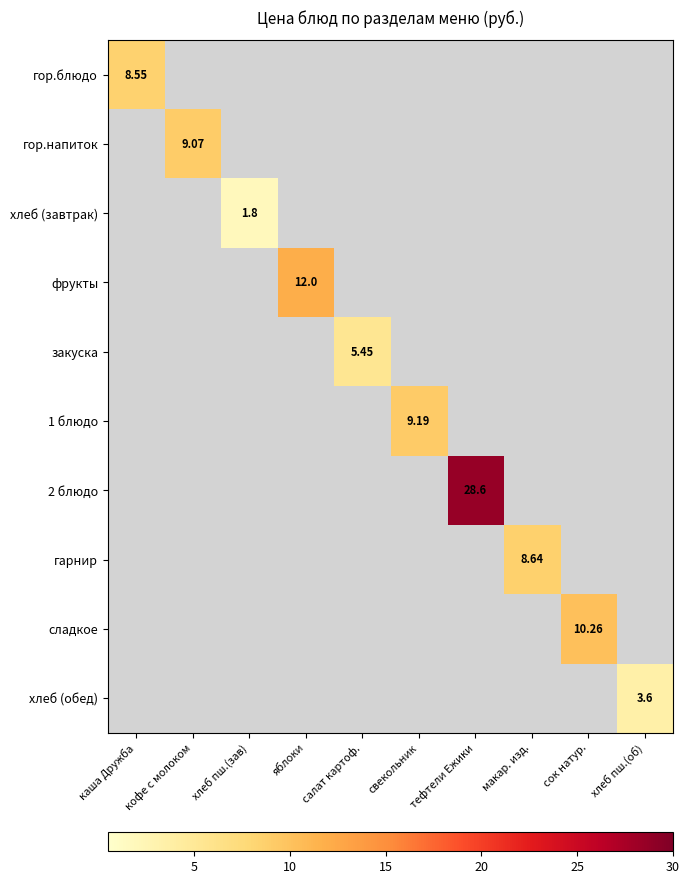

At how many categories does at least one series exceed 5?

8